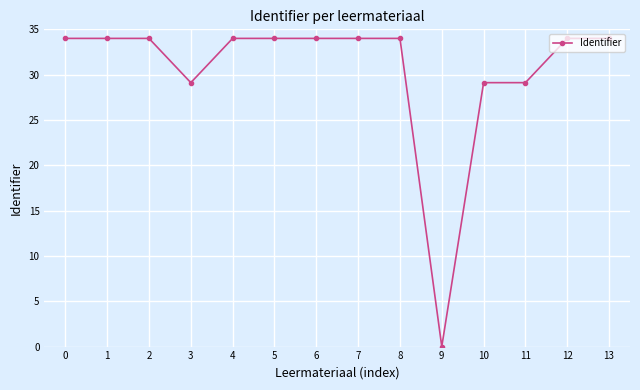

How many values are above zero?

13